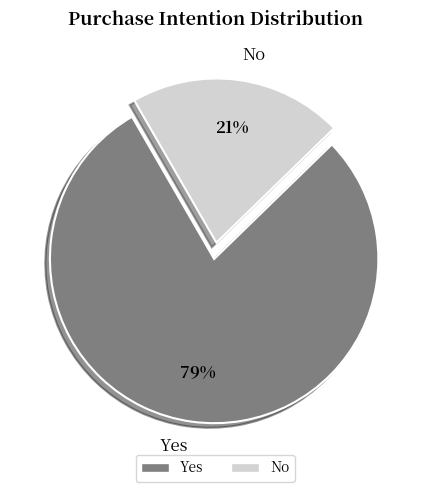

Does Yes represent more than half of the total?

Yes